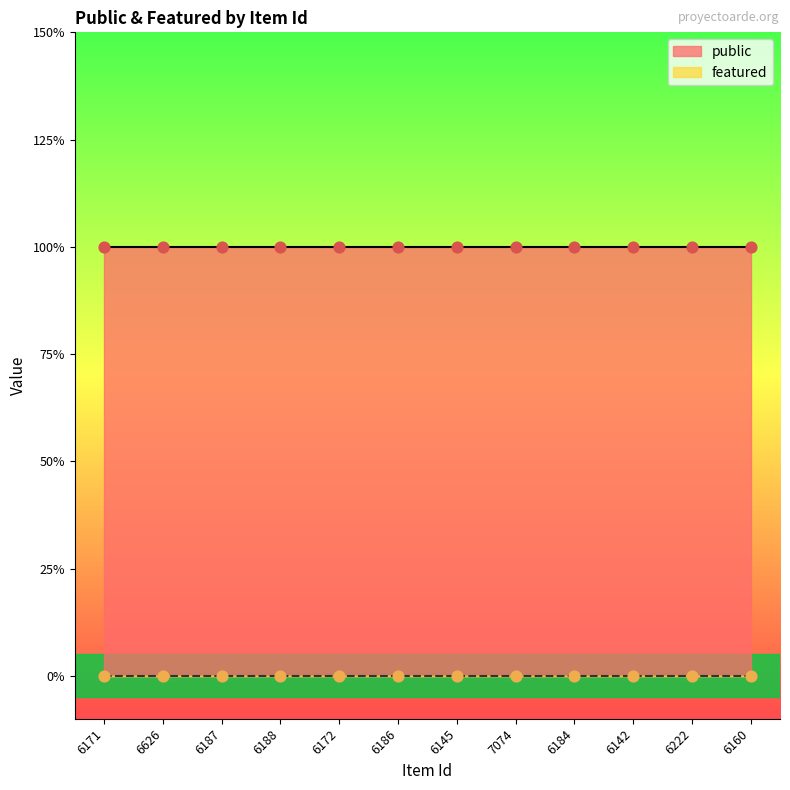

Which series contains the lowest Y value?

featured